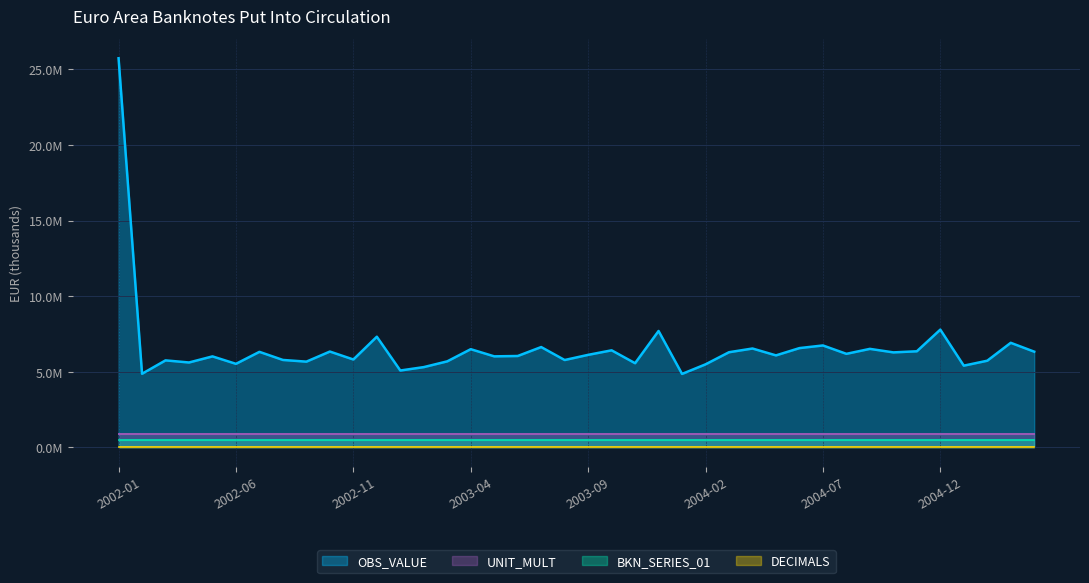

Between 2003-09 and 2003-11, which series saw the biggest shift?

OBS_VALUE